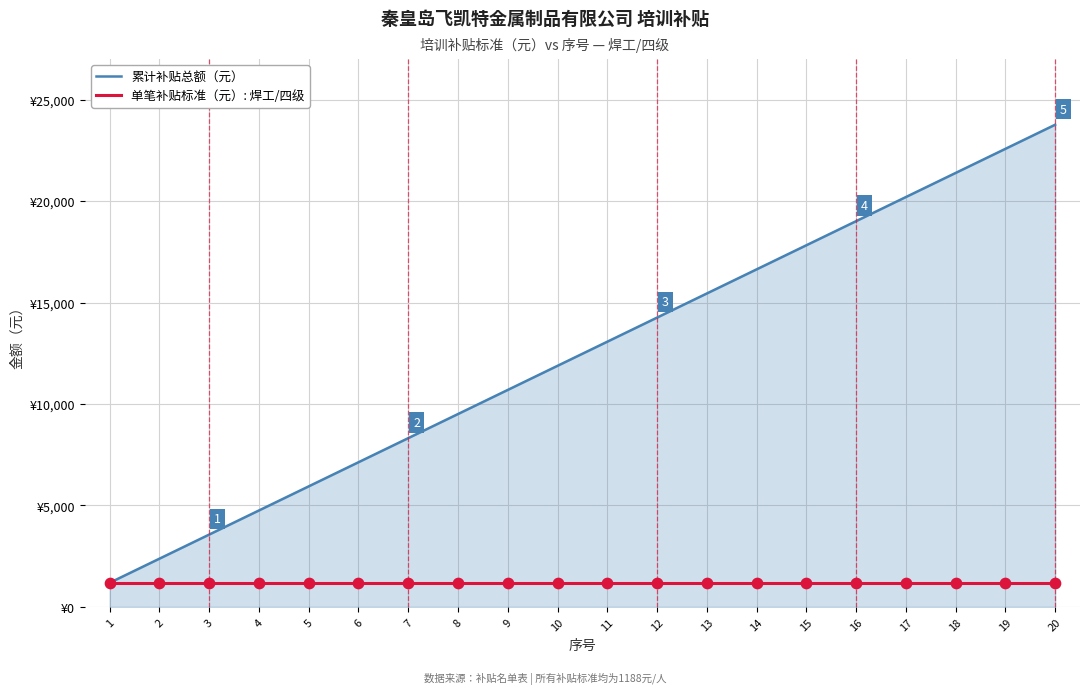

Is the value of 累计补贴总额（元） at 1 greater than the value of 单笔补贴标准（元）: 焊工/四级 at 15?

No